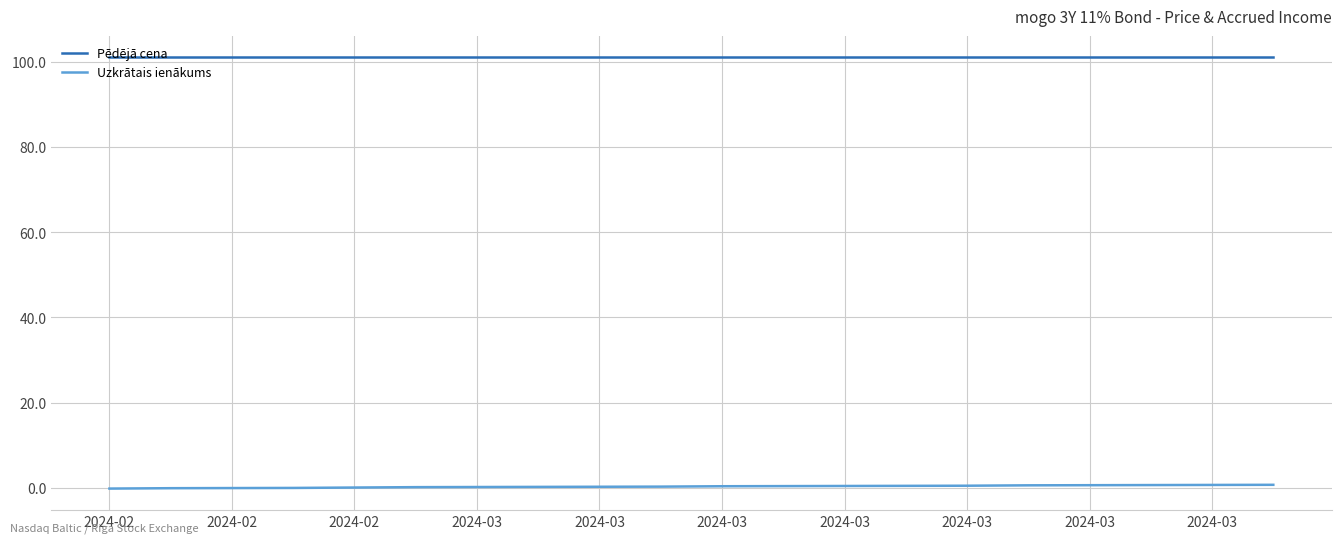

Rank the series by their average value, from highest to lowest.

Pēdējā cena, Uzkrātais ienākums